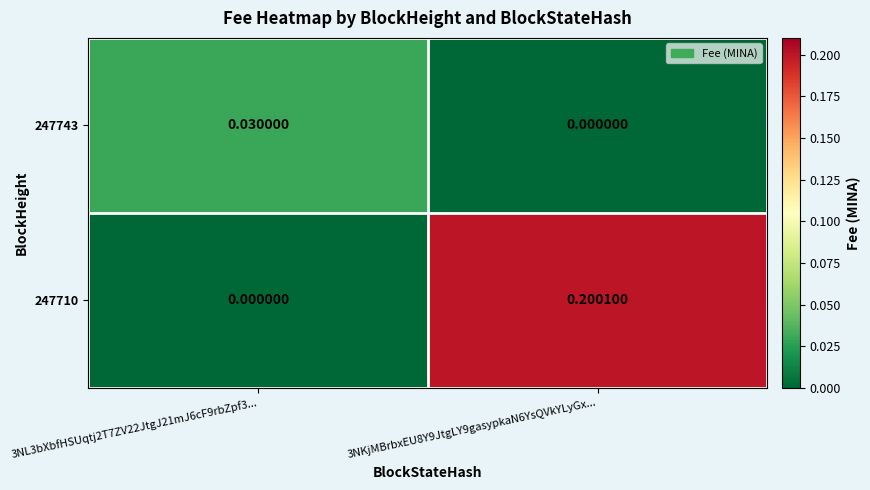

Is the value of 247743 at 3NKjMBrbxEU8Y9JtgLY9gasypkaN6YsQVkYLyGx... greater than the value of 247710 at 3NKjMBrbxEU8Y9JtgLY9gasypkaN6YsQVkYLyGx...?

No